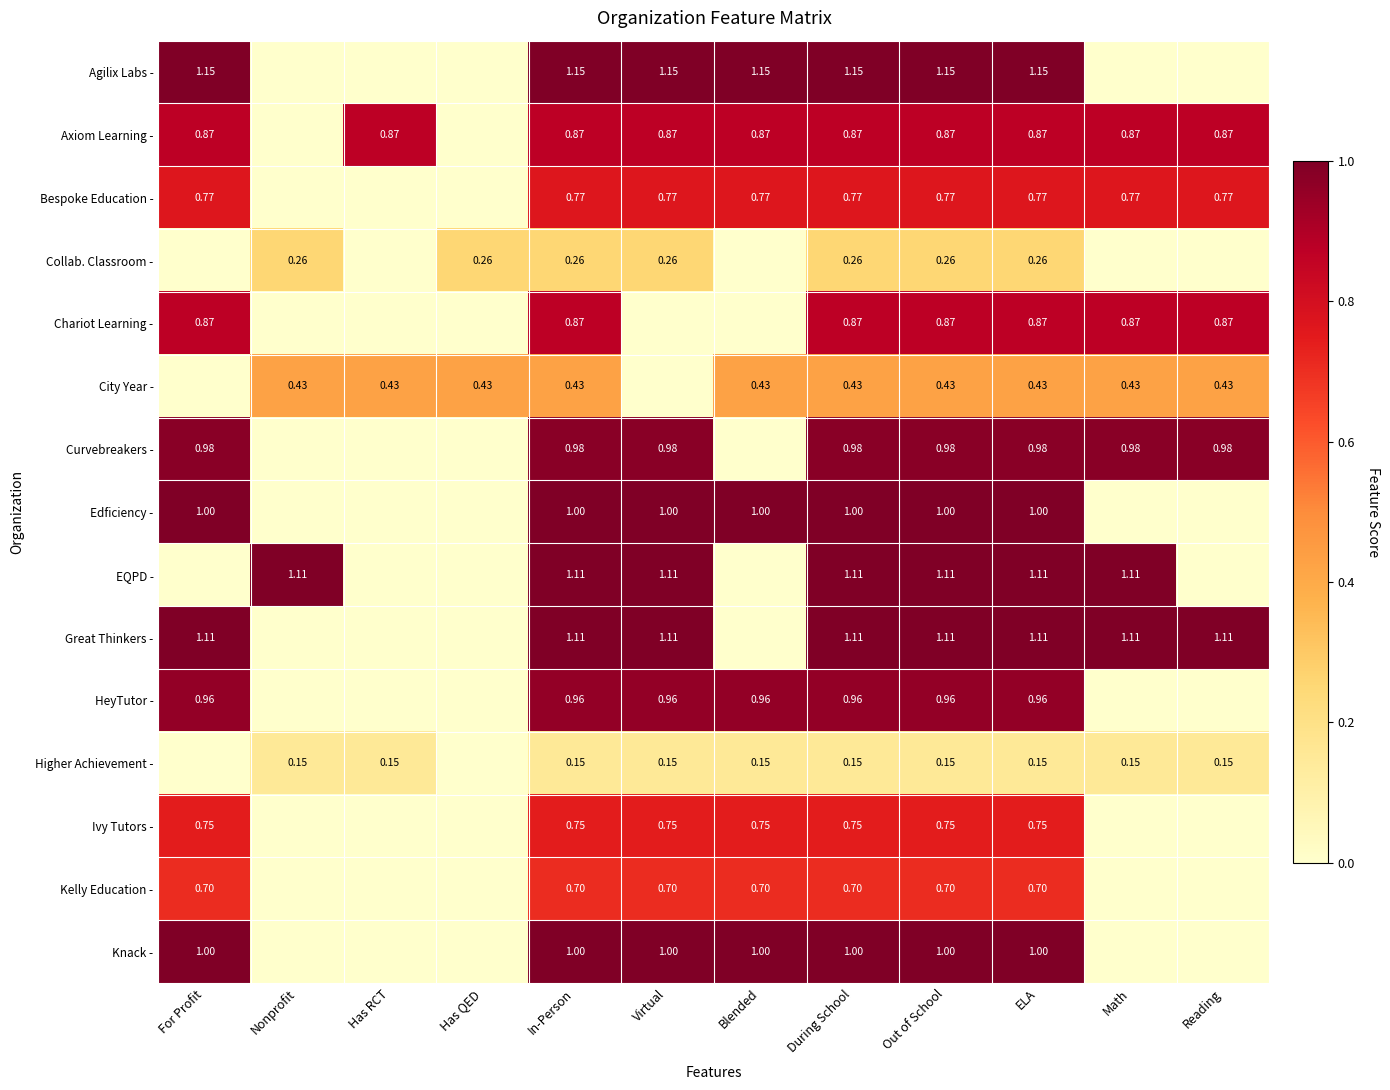

Is the value of Edficiency - at During School greater than the value of Higher Achievement - at In-Person?

Yes